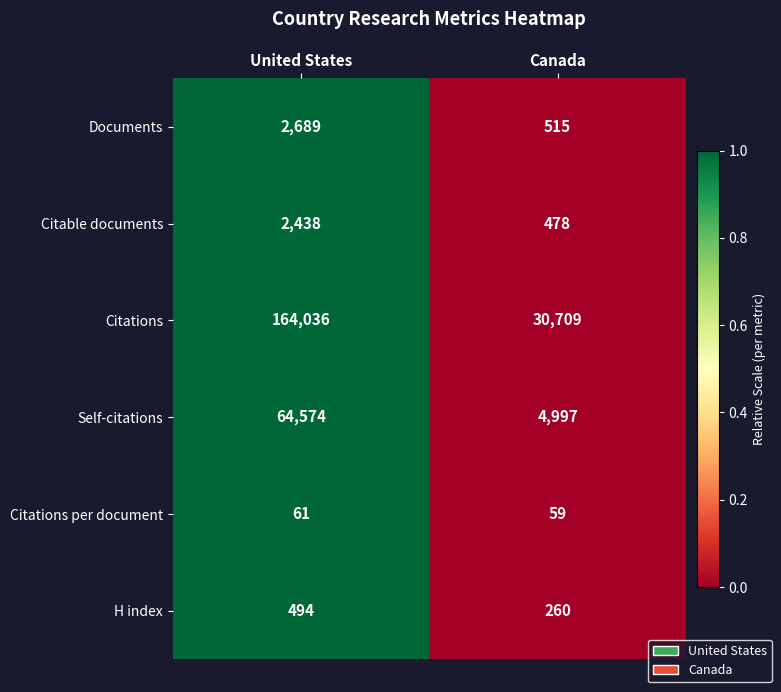

Which series changed the most between United States and Canada?

Citations